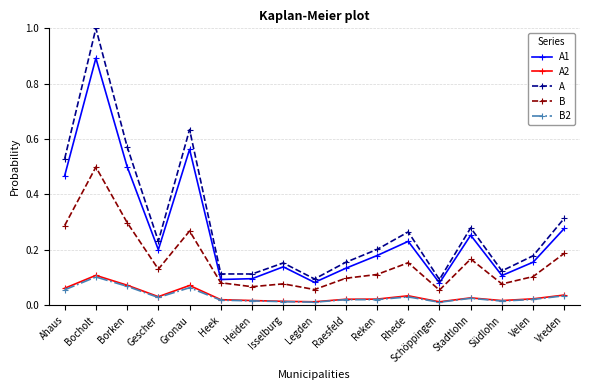

Where is the first local minimum for B2?

Gescher